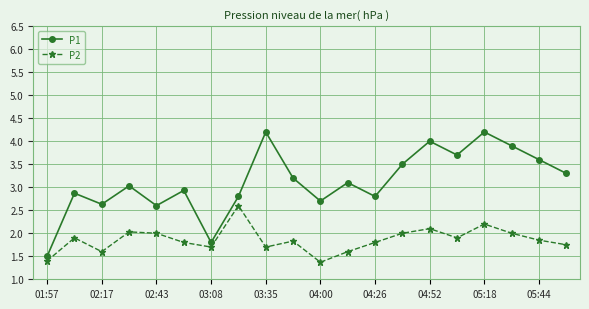

What is the minimum value for P2?

1.4